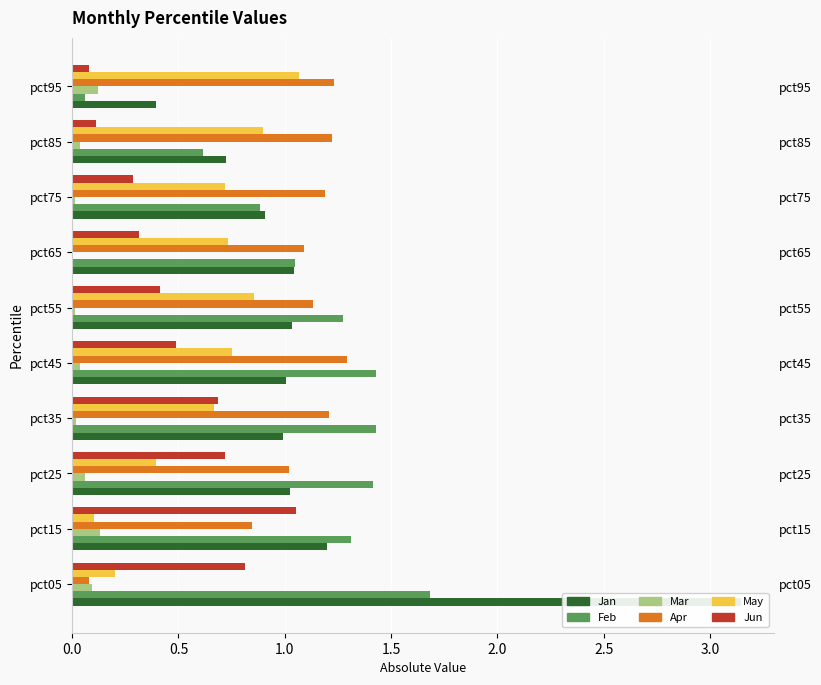

At pct95, list the series in order from smallest to largest.

Feb, Jun, Mar, Jan, May, Apr